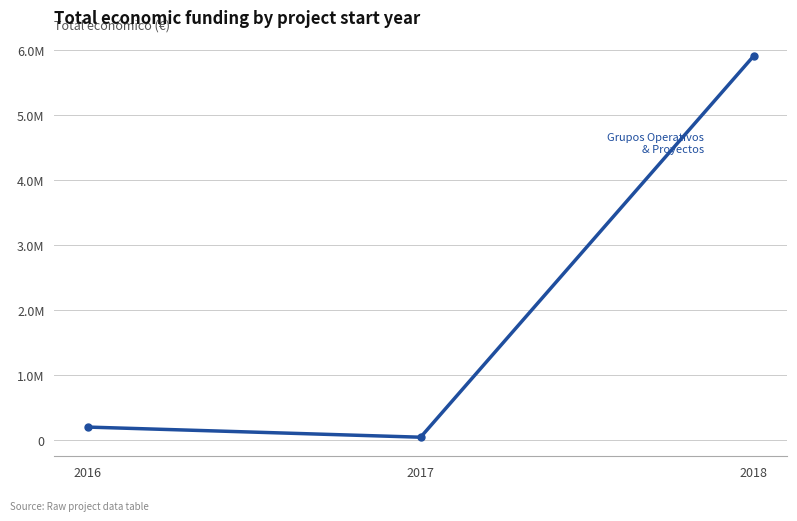

How many values exceed 205983?

1